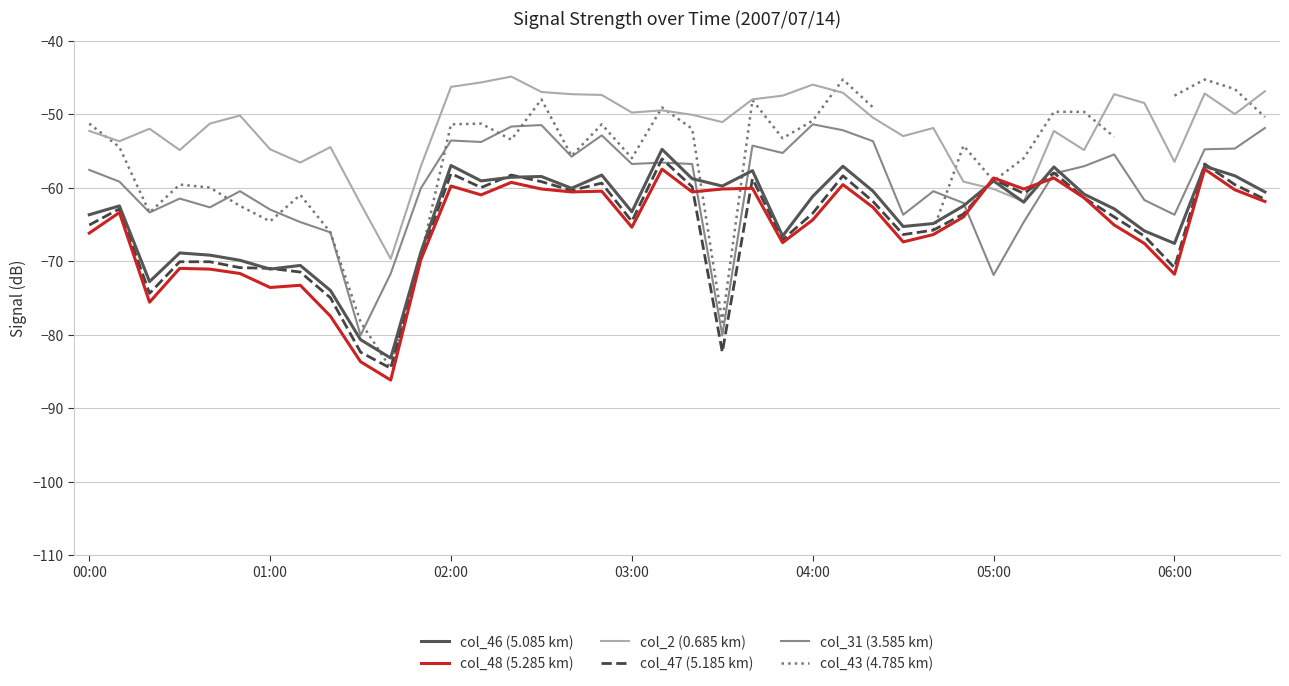

Rank the series by their maximum value, from lowest to highest.

col_48 (5.285 km), col_47 (5.185 km), col_46 (5.085 km), col_31 (3.585 km), col_43 (4.785 km), col_2 (0.685 km)